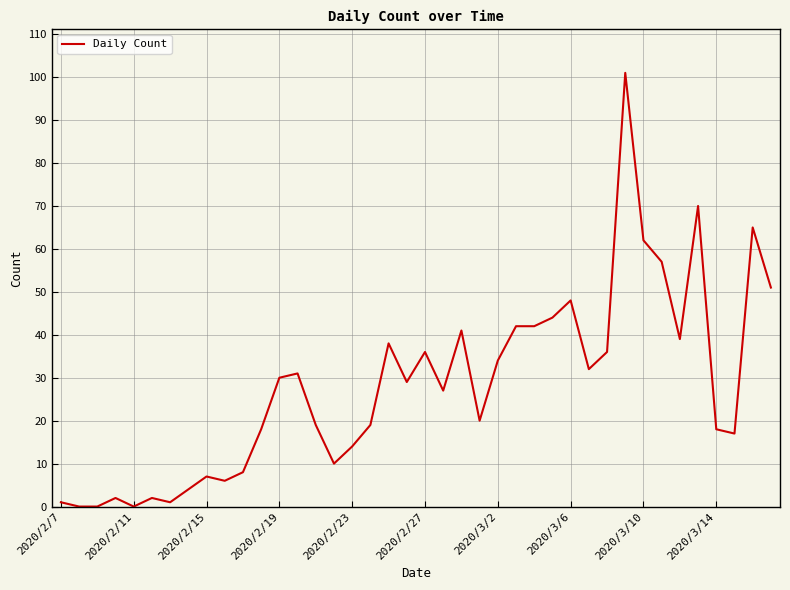

What is the difference between the maximum and minimum values?

101